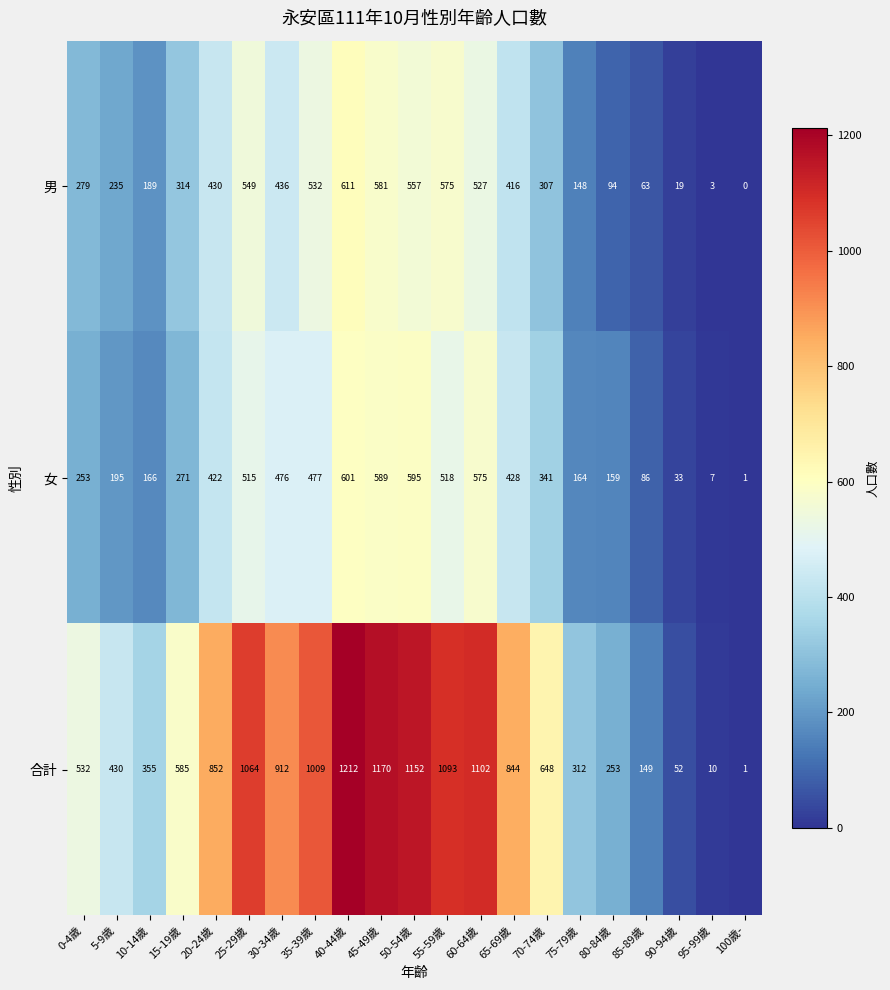

How many positive values does the 男 series have?

20